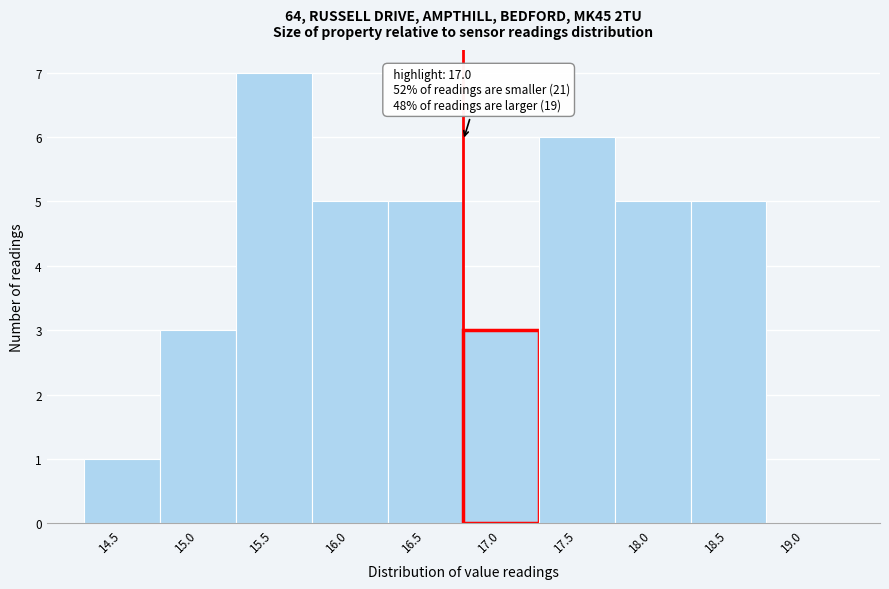

Reading left to right, transcribe all the data shown in this chart.

14.5=1	15.0=3	15.5=7	16.0=5	16.5=5	17.0=3	17.5=6	18.0=5	18.5=5	19.0=0